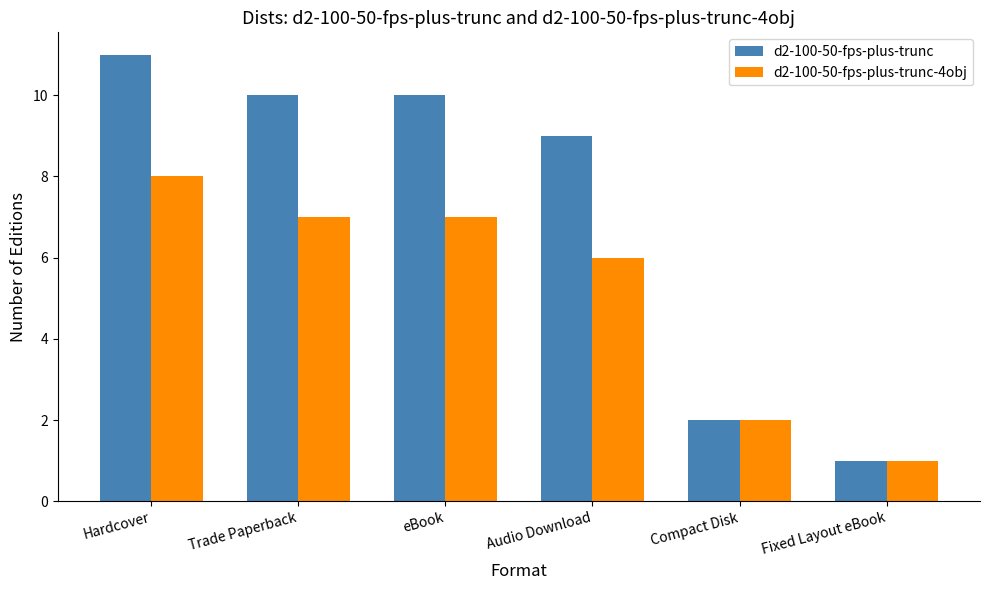

Between Trade Paperback and Fixed Layout eBook, which series saw the biggest shift?

d2-100-50-fps-plus-trunc